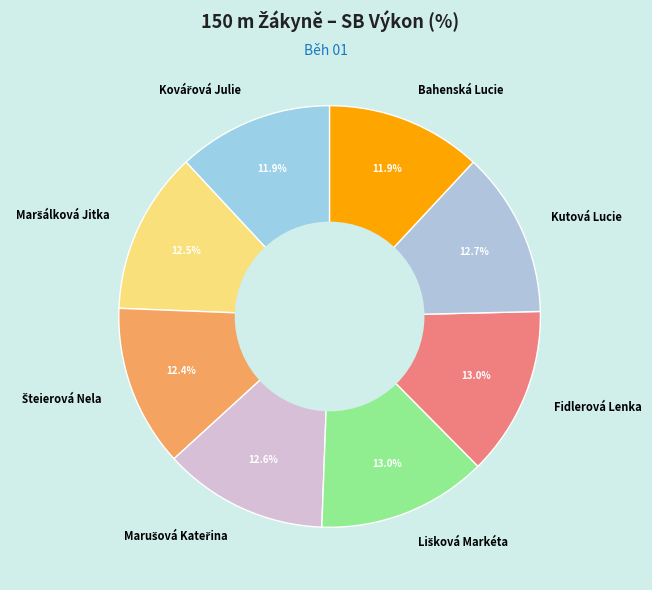

Does Fidlerová Lenka represent more than half of the total?

No